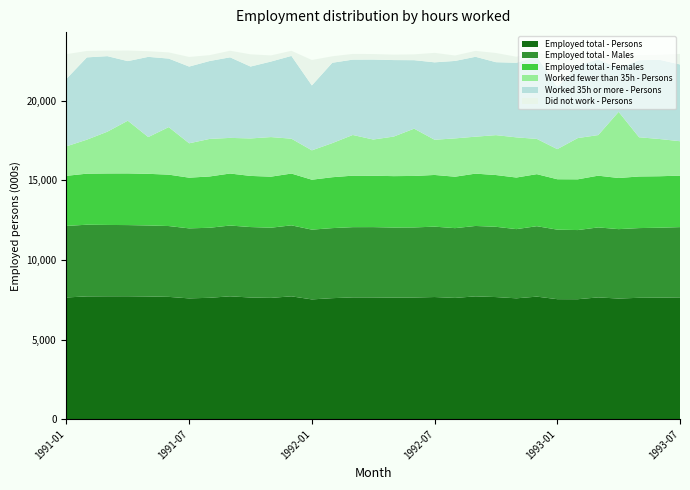

Reading left to right, what are all the values shown in this chart?

Employed total - Persons: 7641.3	7708.8	7715.4	7717.2	7703.7	7678.1	7583.0	7620.7	7713.2	7638.0	7614.9	7712.2	7518.9	7597.2	7646.2	7644.1	7631.4	7637.3	7668.3	7613.4	7709.7	7665.7	7587.4	7693.4	7533.7	7531.0	7645.7	7572.6	7620.5	7627.9	7646.5
Employed total - Males: 4494.4	4501.8	4481.0	4470.6	4460.4	4449.4	4398.2	4398.6	4446.1	4426.2	4408.3	4459.1	4382.9	4400.4	4411.5	4416.4	4401.4	4402.9	4421.1	4381.9	4422.9	4414.8	4346.7	4424.5	4367.7	4343.9	4395.8	4360.8	4378.9	4393.8	4413.5
Employed total - Females: 3146.9	3206.9	3234.4	3246.6	3243.3	3228.6	3184.8	3222.1	3267.1	3211.7	3206.7	3253.0	3136.1	3196.8	3234.7	3227.7	3230.0	3234.4	3247.1	3231.5	3286.8	3250.9	3240.7	3268.9	3166.0	3187.1	3250.0	3211.8	3241.6	3234.1	3233.0
Worked fewer than 35h - Persons: 1852.0	2135.8	2622.8	3309.9	2308.8	2985.8	2158.9	2358.7	2238.3	2354.5	2486.1	2190.1	1844.7	2142.9	2555.6	2274.2	2483.8	2970.2	2211.2	2406.5	2321.2	2505.9	2523.2	2214.0	1891.1	2590.9	2549.6	4155.0	2462.1	2338.6	2162.7
Worked 35h or more - Persons: 4240.0	5168.6	4745.5	3742.6	5038.6	4304.6	4819.8	4893.0	5060.9	4515.9	4743.7	5199.1	4077.3	5047.5	4732.6	5022.4	4806.4	4301.4	4863.2	4865.4	5018.1	4582.7	4684.9	5169.7	3898.6	4544.8	4757.6	2752.9	4842.5	4975.0	4822.9
Did not work - Persons: 1549.3	404.3	347.1	664.8	356.3	387.7	604.3	369.0	414.0	767.7	385.2	323.0	1596.9	406.9	357.9	347.5	341.3	365.7	594.0	341.5	370.4	577.0	379.3	309.7	1744.0	395.3	338.5	664.7	315.9	314.3	660.9